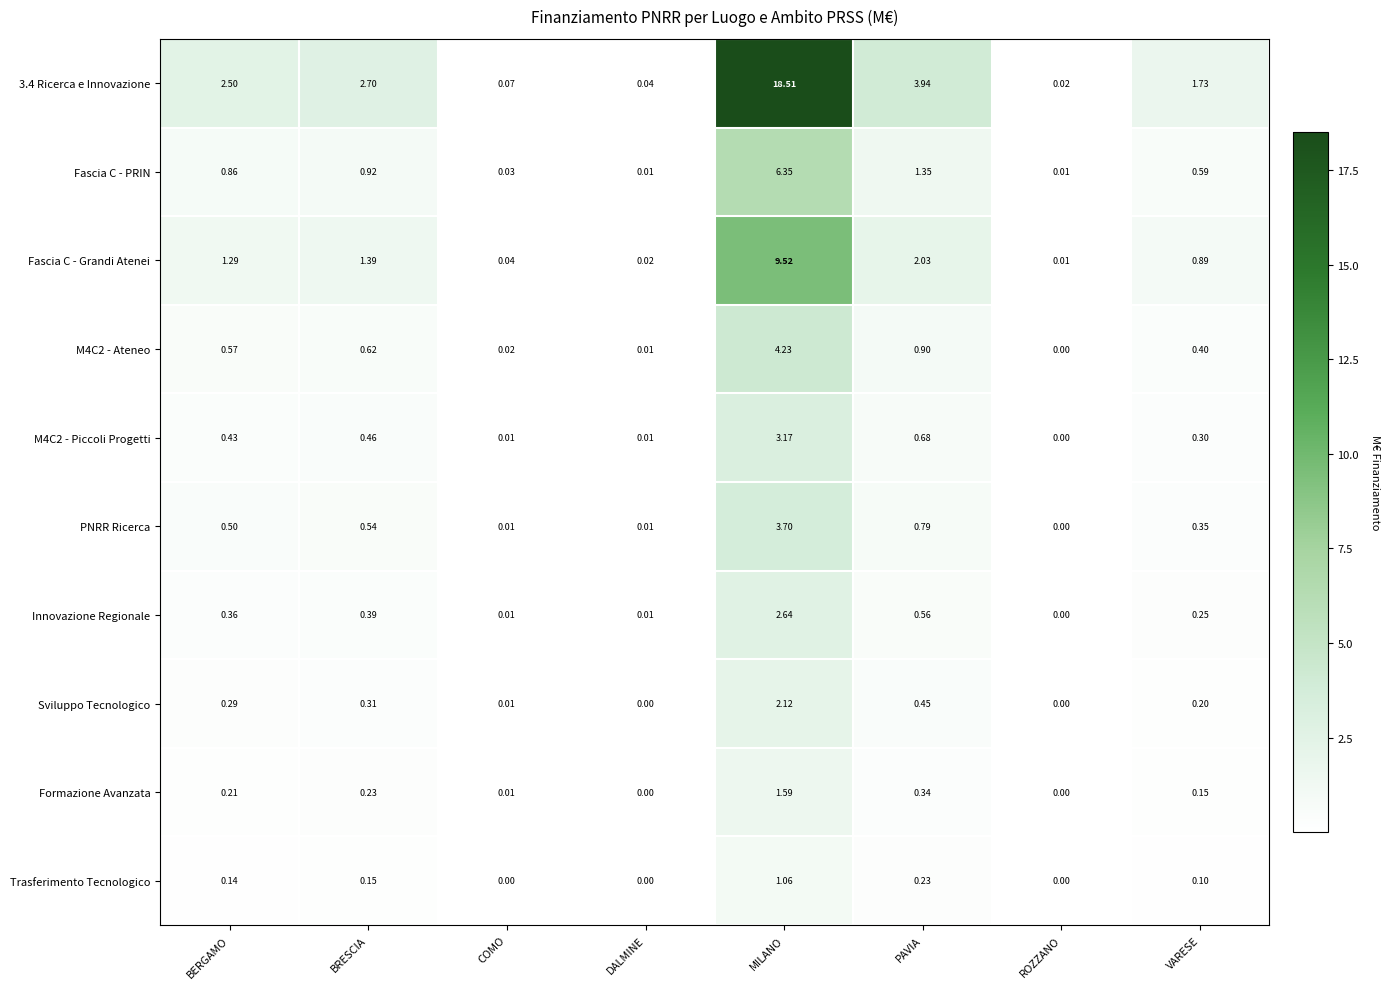

What is the spread (max minus min) of values at COMO?

0.1